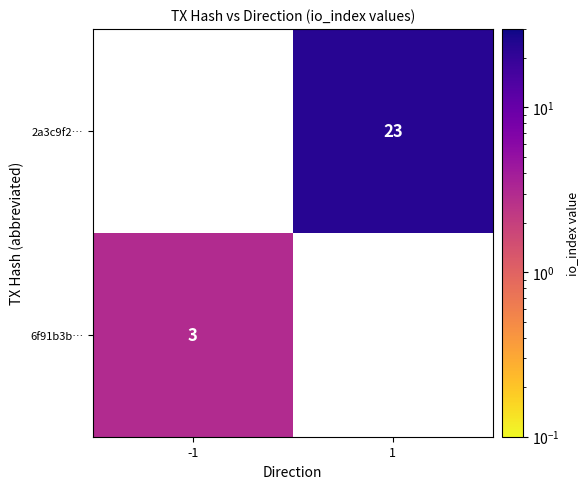

Count the number of categories in the chart.

2